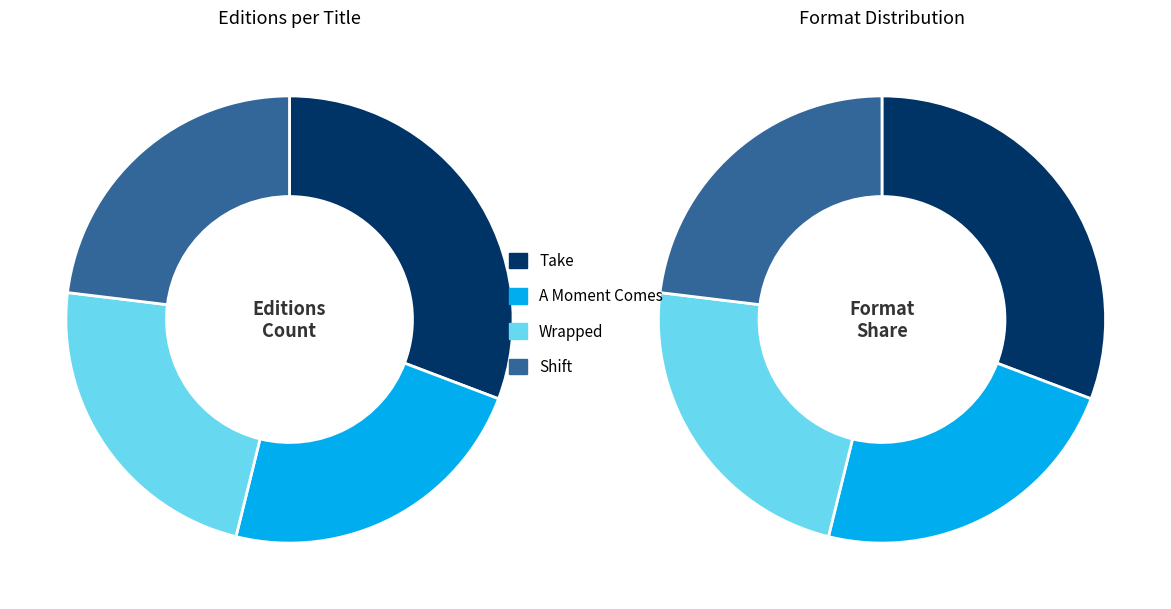

To the nearest percent, what is the average slice percentage?

25%